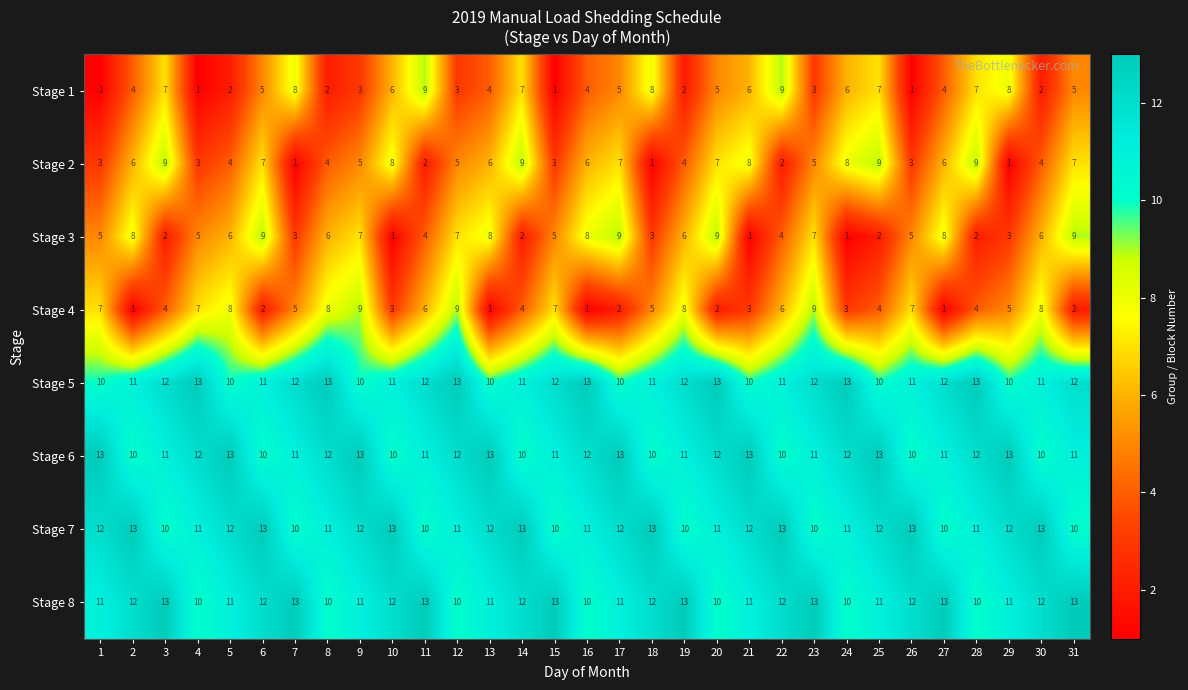

What value does the Stage 8 series have at 8?

10